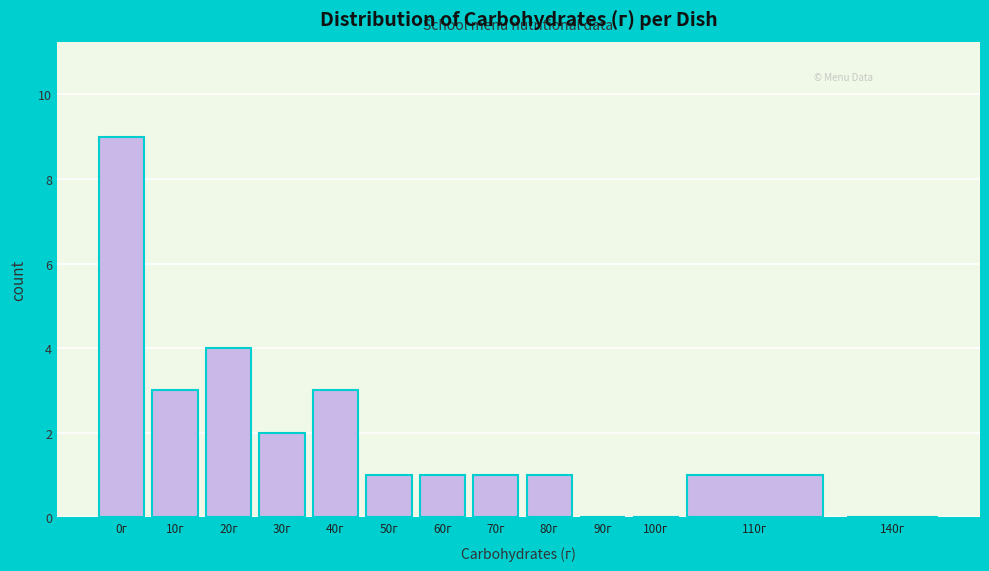

Reading right to left, transcribe all the data shown in this chart.

140г=0	110г=1	100г=0	90г=0	80г=1	70г=1	60г=1	50г=1	40г=3	30г=2	20г=4	10г=3	0г=9